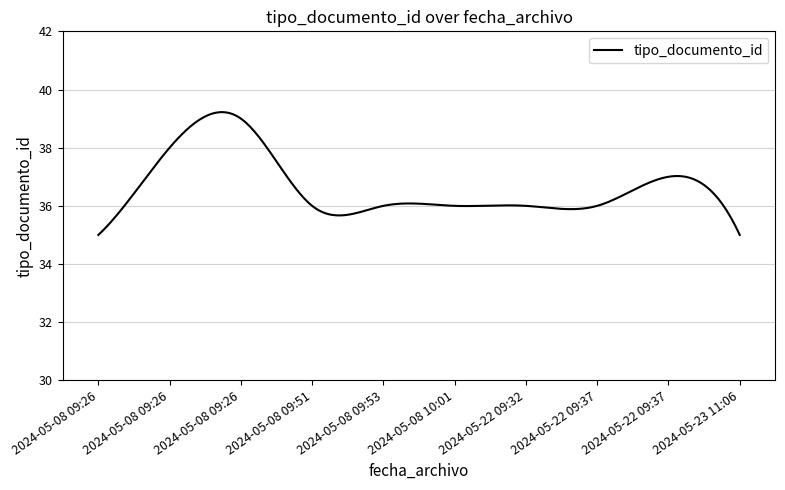

What is the sum of all values?

10986.1